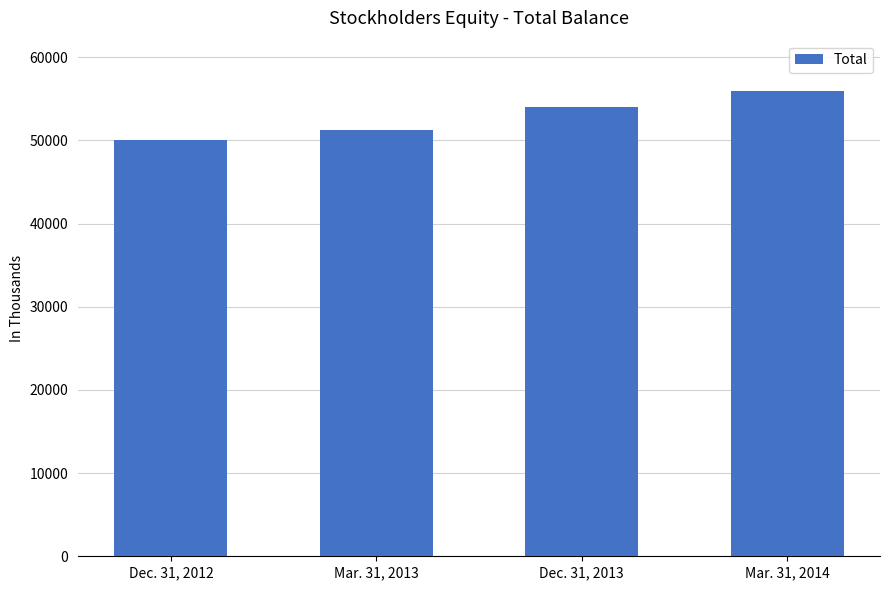

What is the label of the 2nd bar from the right?

Dec. 31, 2013